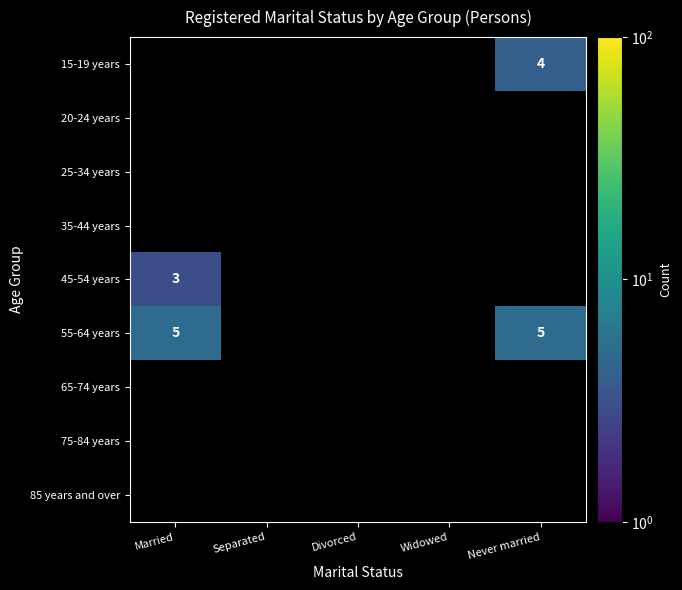

How many values in the 45-54 years series exceed 0?

1